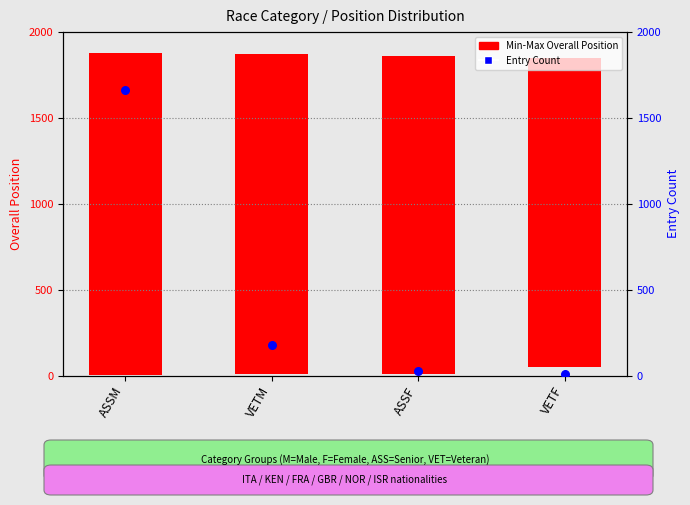

Between VETM and ASSM, which is larger?

ASSM